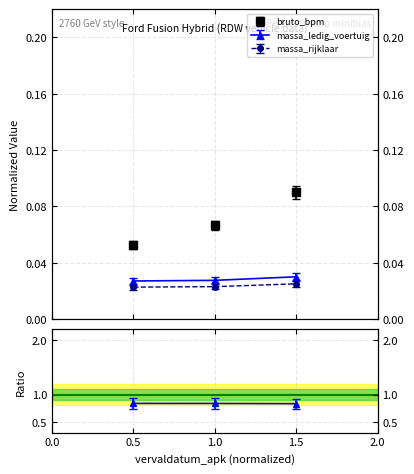

Reading left to right, what are all the values shown in this chart?

bruto_bpm: 0.1	0.1	0.1
massa_ledig_voertuig: 0.0	0.0	0.0
massa_rijklaar: 0.0	0.0	0.0